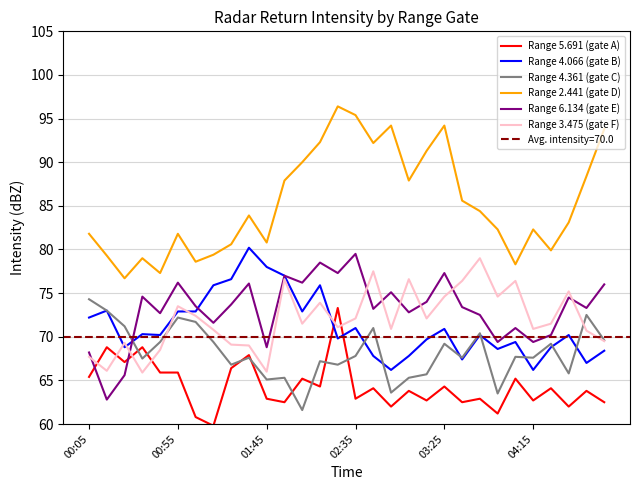

The value of Range 5.691 (gate A) at 22 is 62.9. True or false?

True